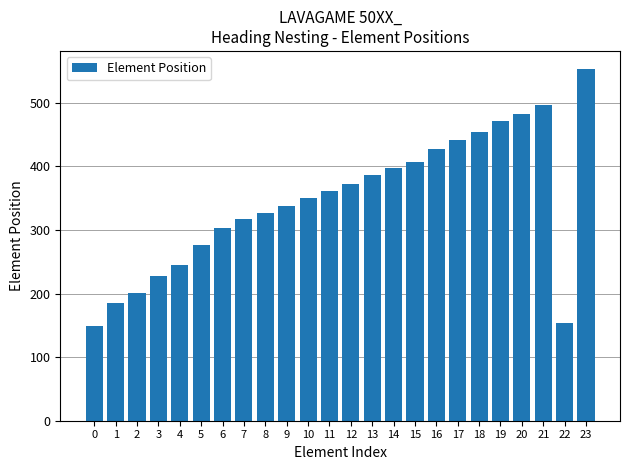

The value at 11 is 73. True or false?

False